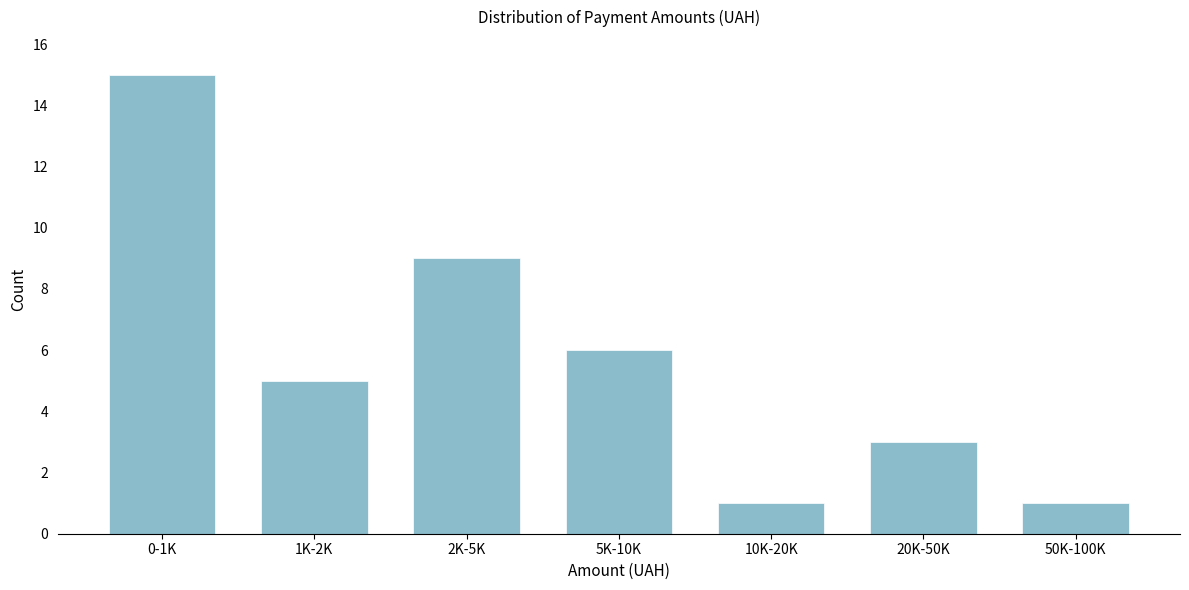

Reading left to right, list all the values displayed in this chart.

15	5	9	6	1	3	1